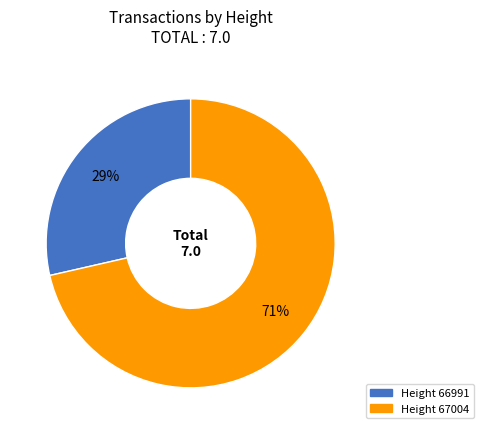

Count the number of slices in the pie.

2